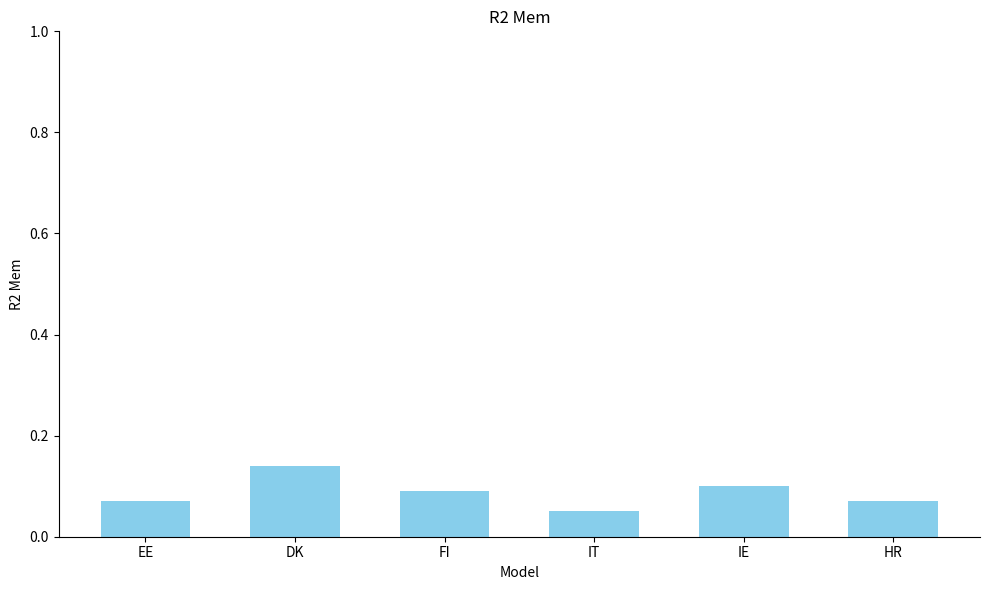

What is the sum of all values?

0.5